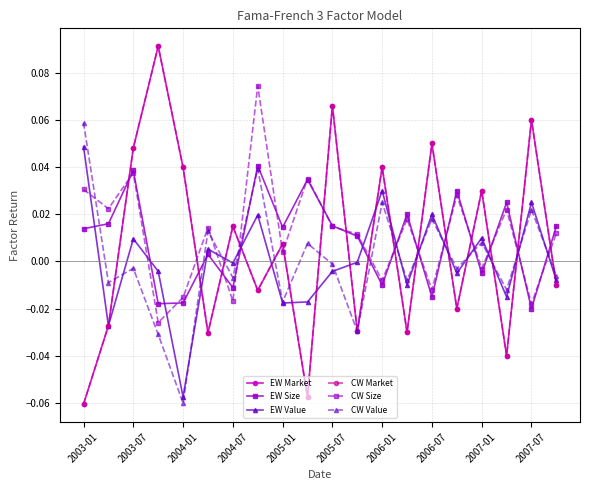

Does the chart have visible grid lines?

Yes